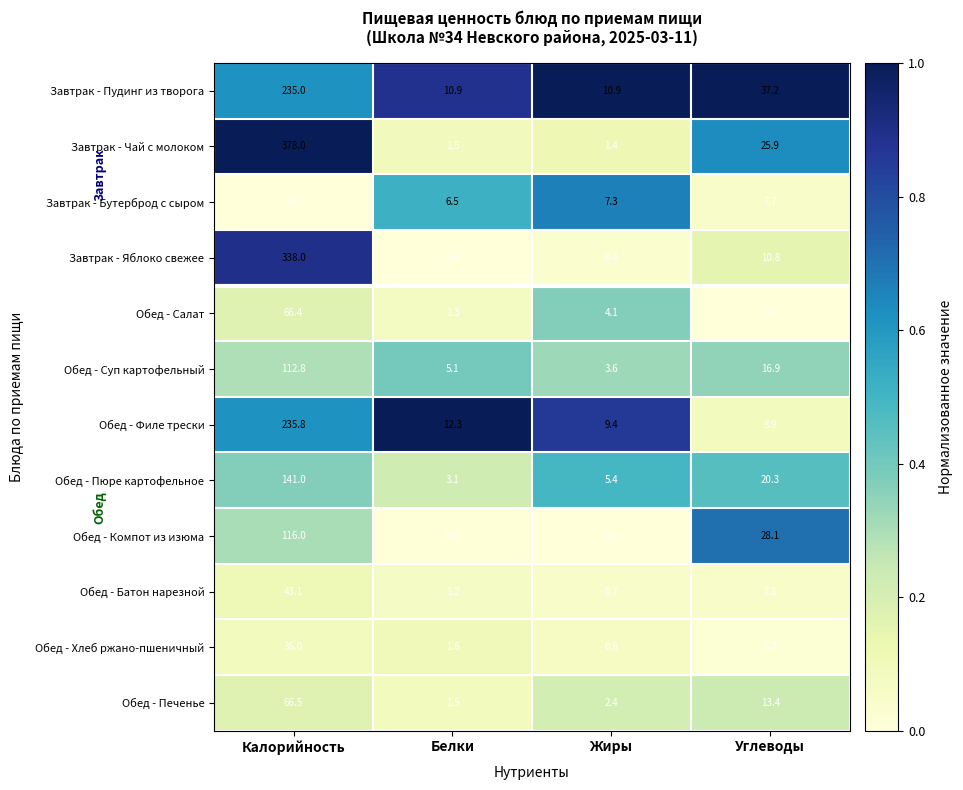

At which label does Обед - Филе трески reach its peak?

Калорийность